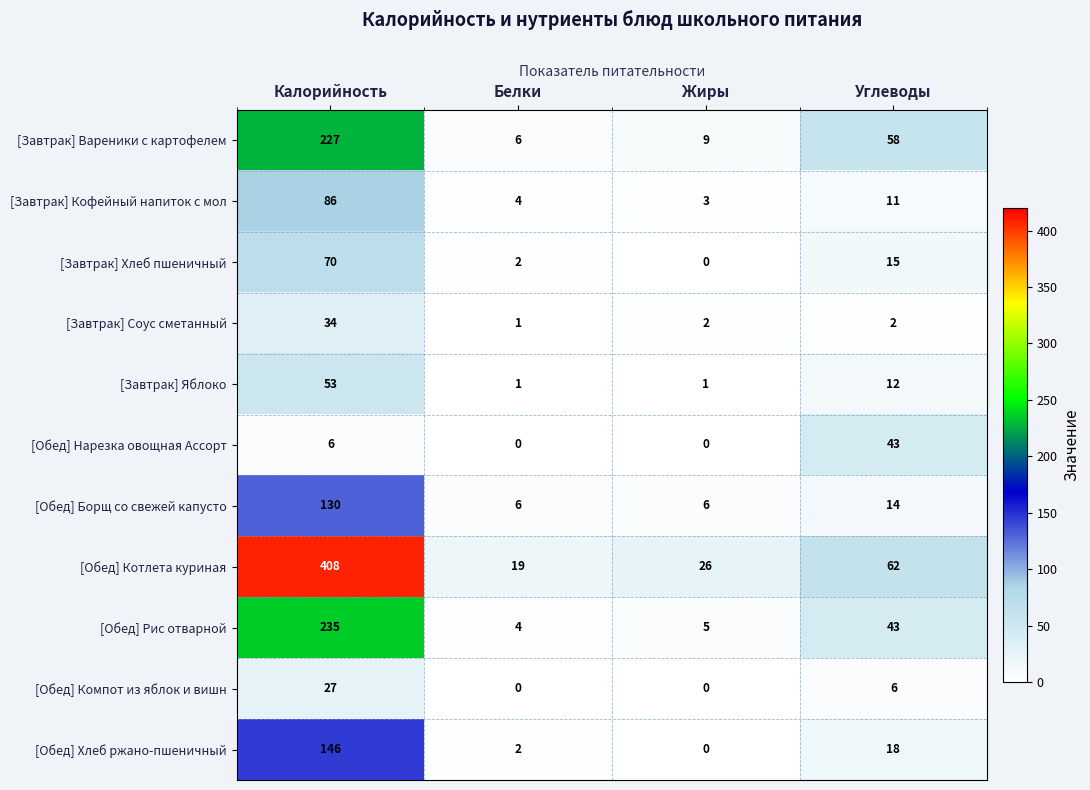

What is the maximum value shown in the chart?

408